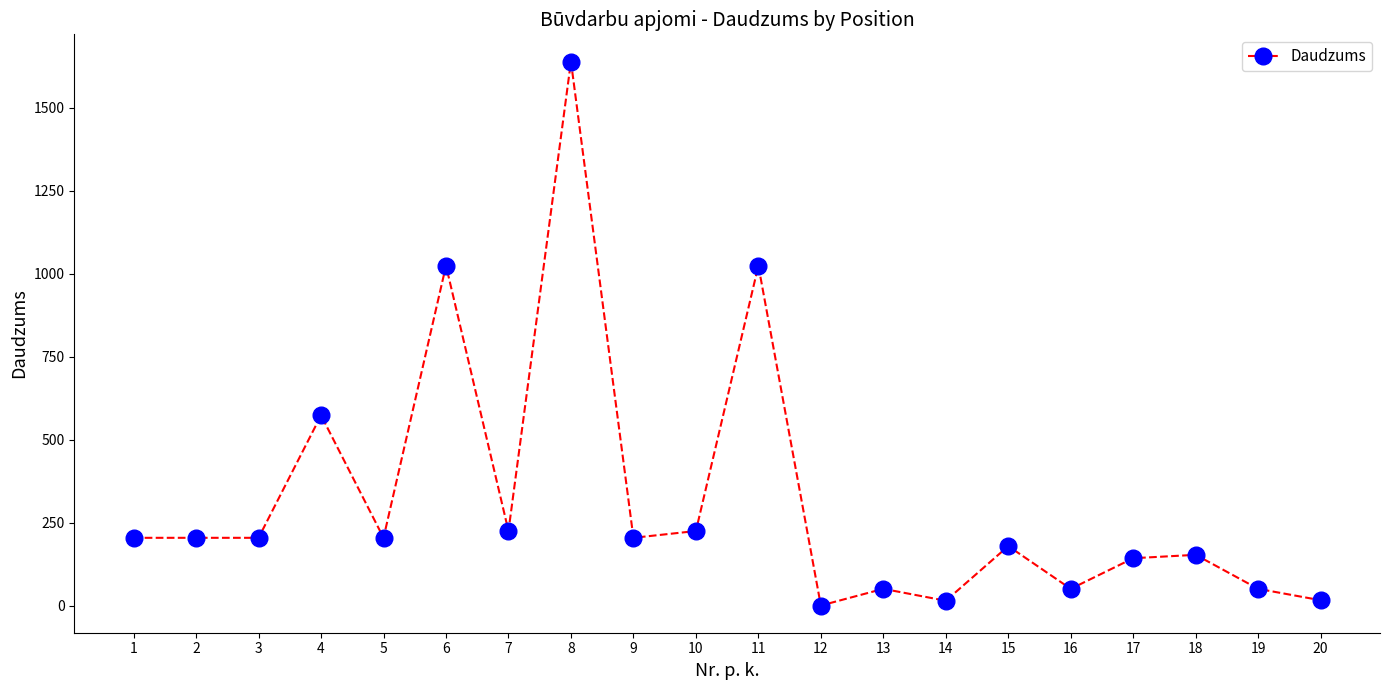

Approximately how many times larger is the value at 9 compared to 7?

0.9